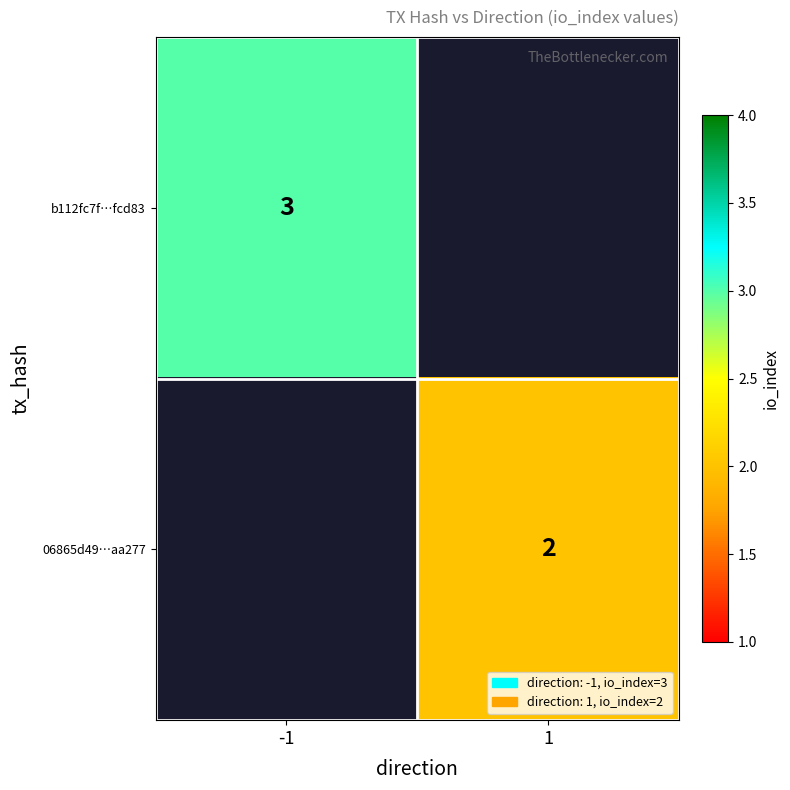

How many distinct data groups are displayed?

2